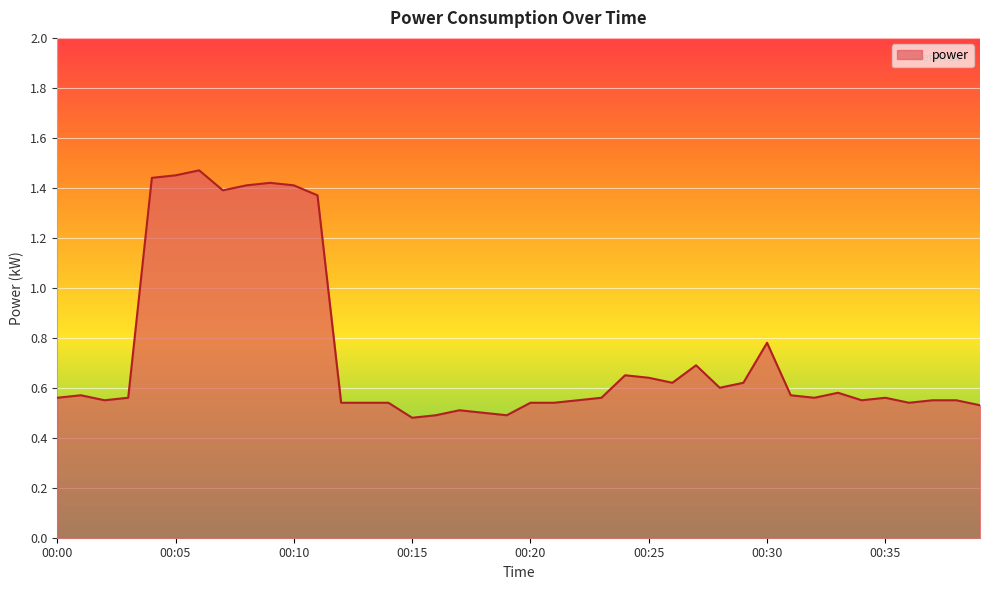

What is the difference between the maximum and minimum values?

1.0